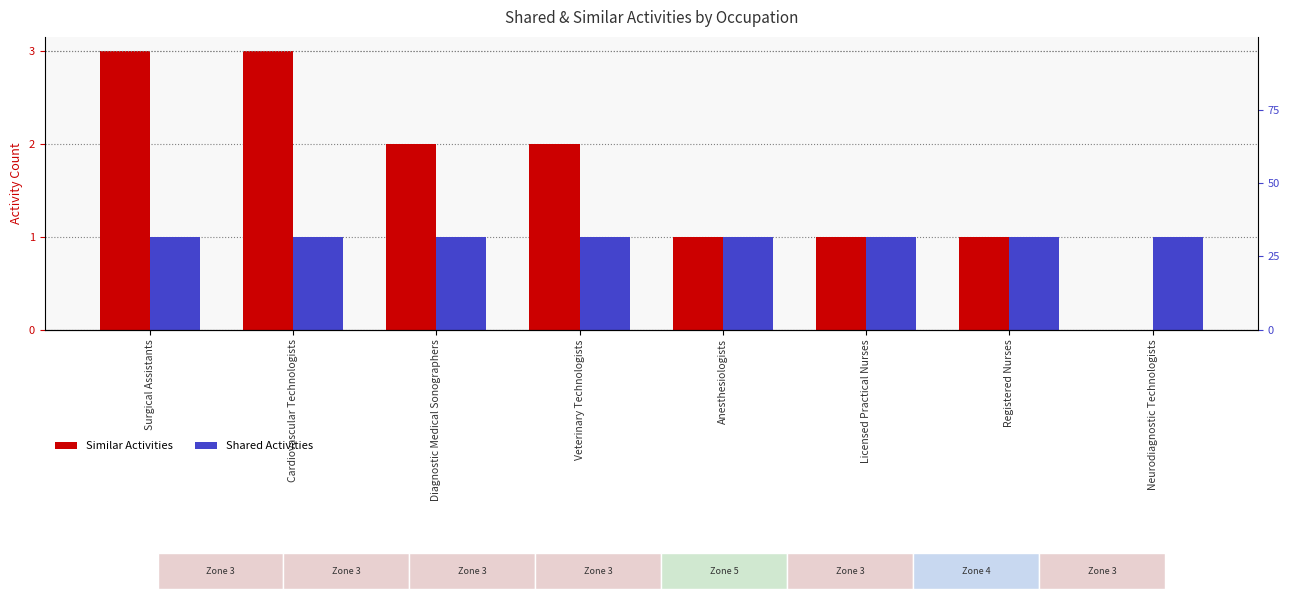

At which label is Similar Activities closest to 1?

Anesthesiologists